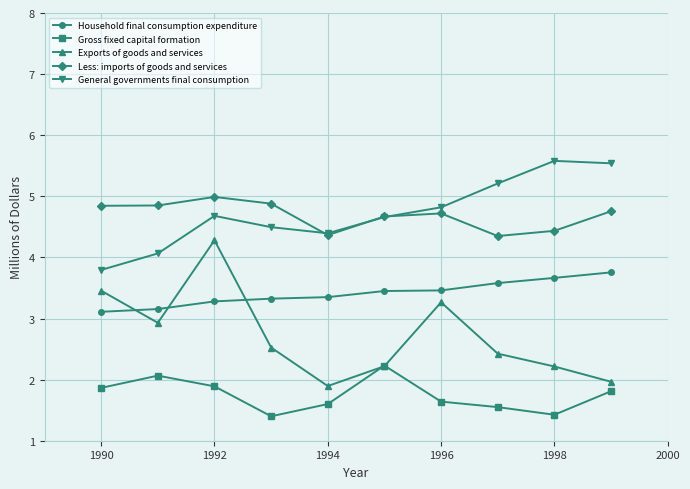

Which series has the widest spread of values?

Exports of goods and services